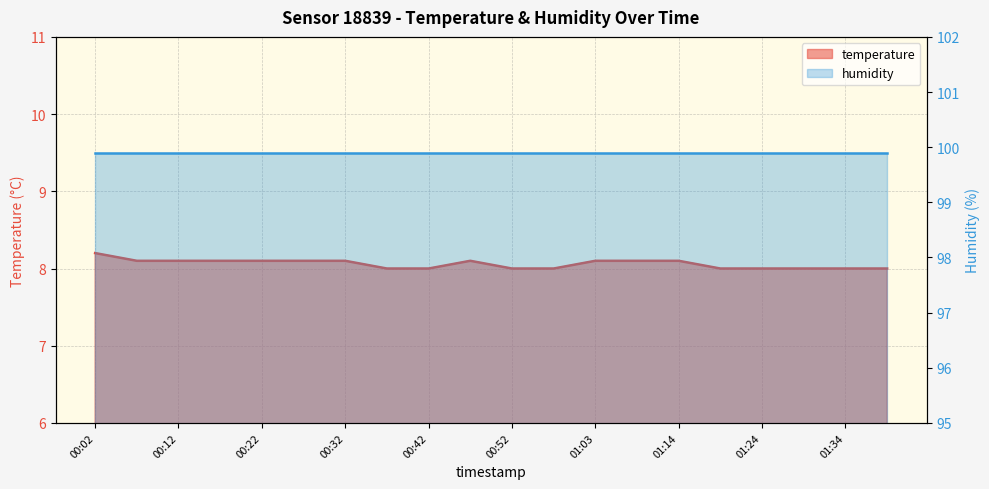

True or false: the data shows 11.7 at 00:47.

False